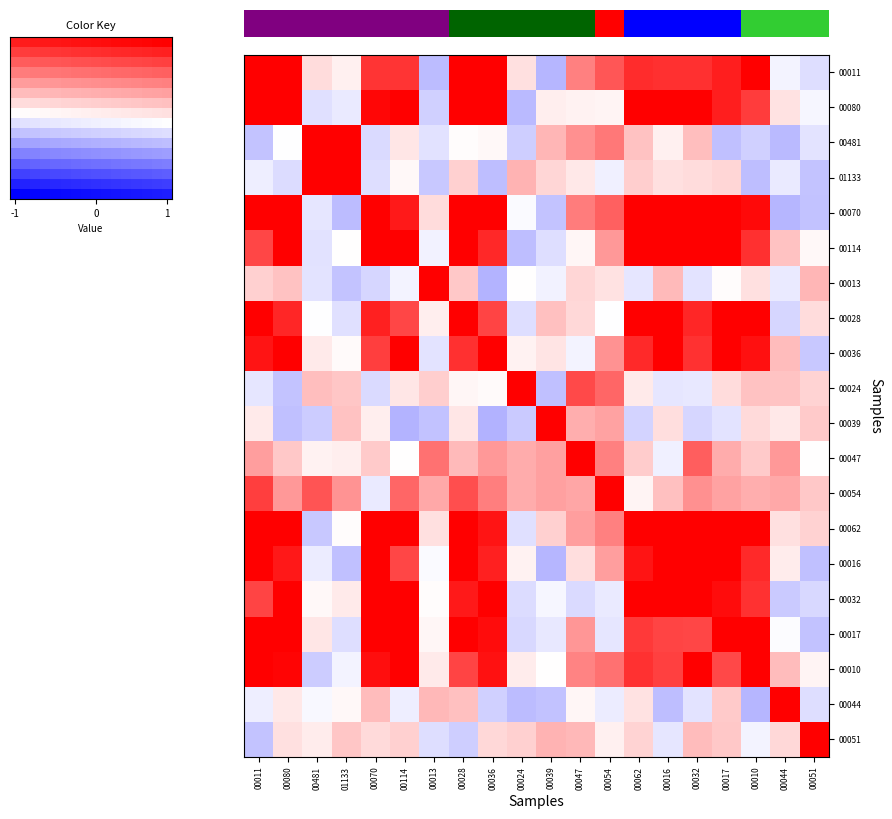

At 00032, list the series in order from smallest to largest.

00039, 00044, 00013, 00024, 01133, 00481, 00051, 00054, 00047, 00017, 00036, 00011, 00028, 00070, 00080, 00114, 00062, 00016, 00032, 00010